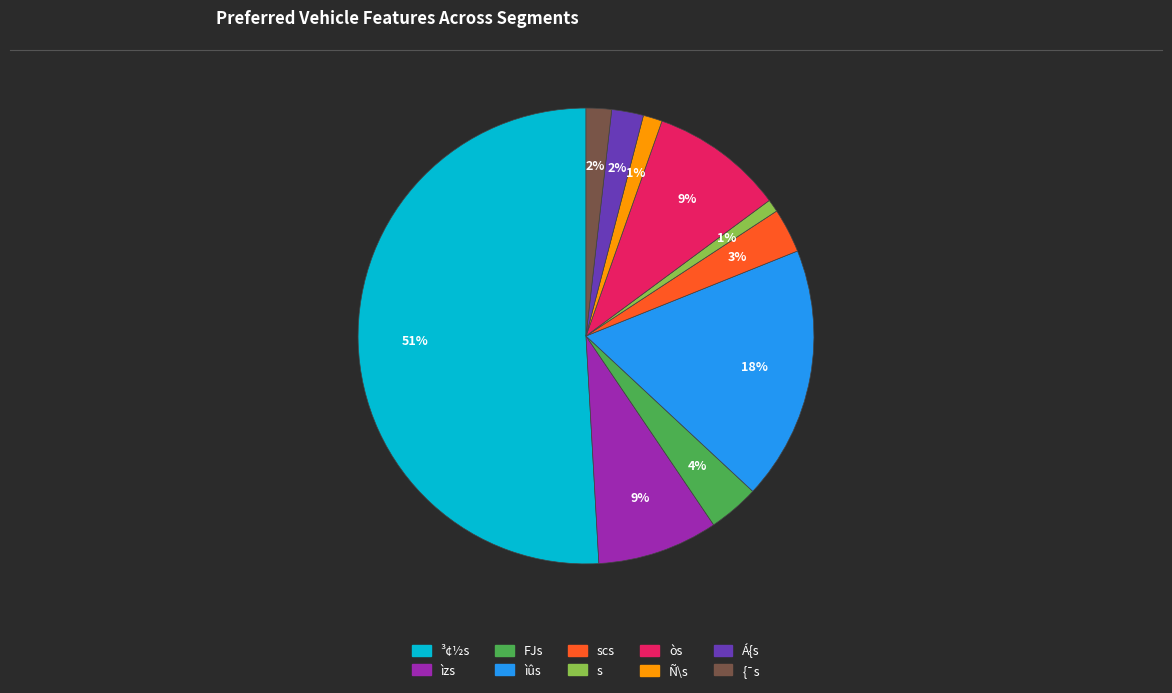

How many segments does this pie chart have?

10